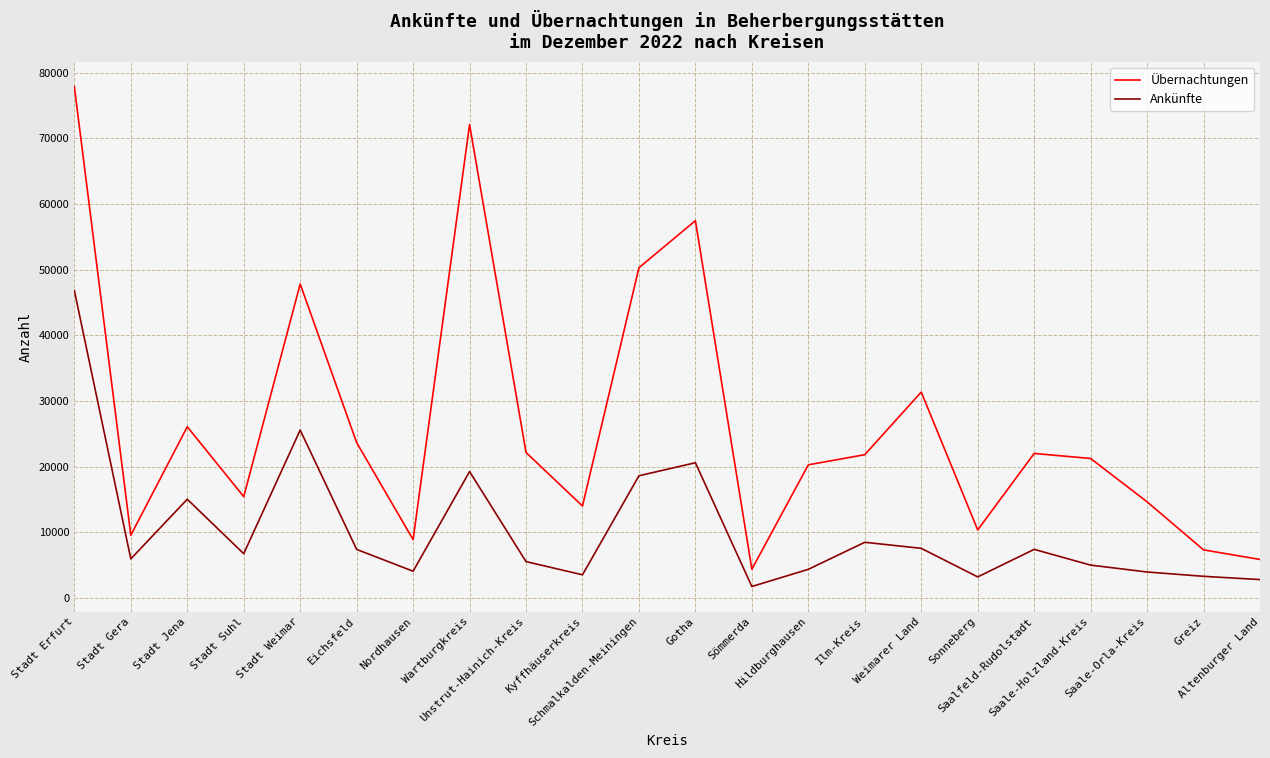

At how many categories does at least one series exceed 17093?

13